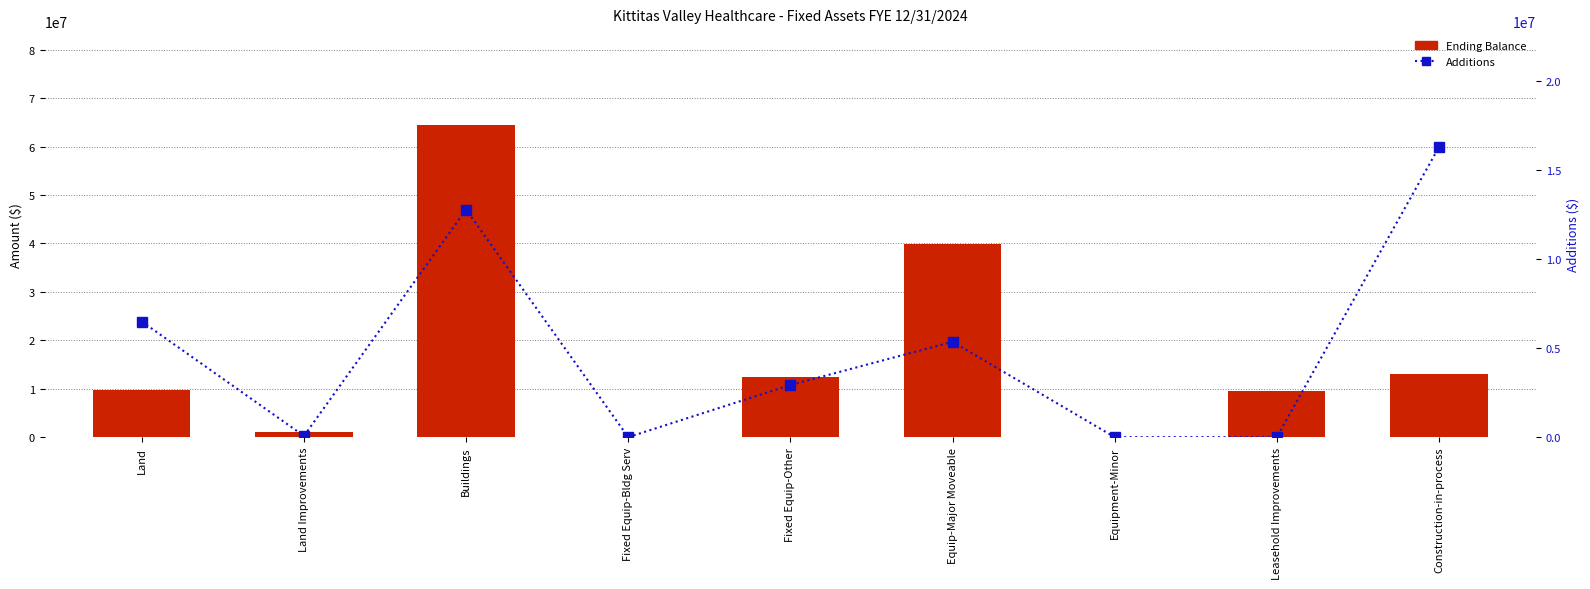

At which category is the sum across all series the highest?

Buildings